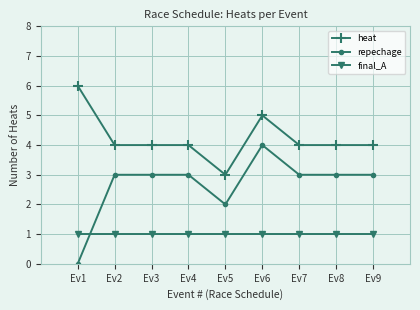

True or false: heat and final_A cross at least once.

False